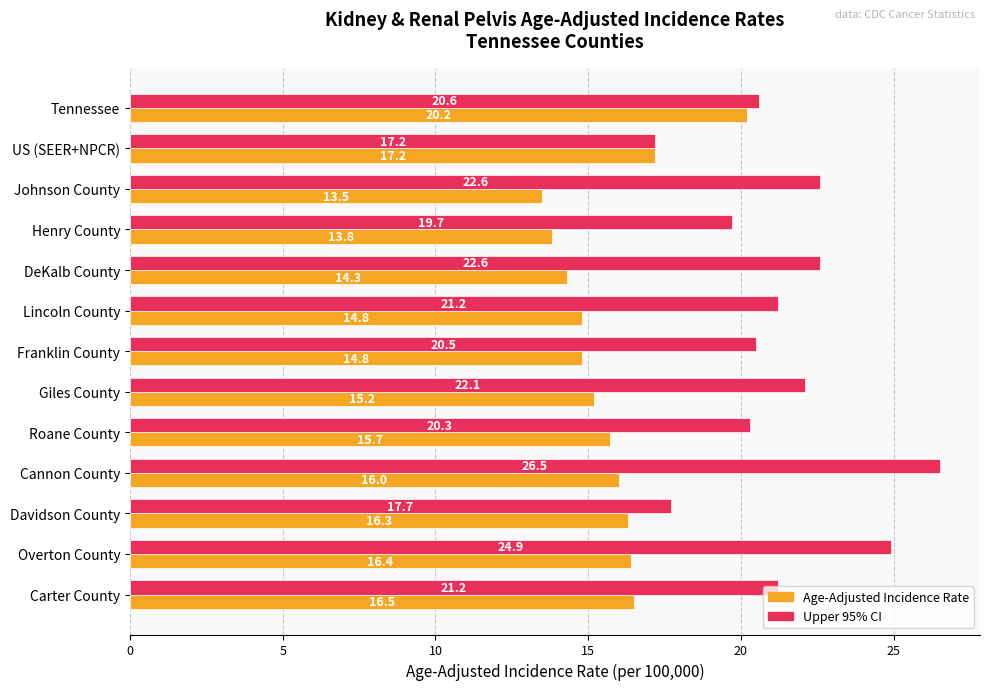

Read the Age-Adjusted Incidence Rate value at Giles County.

15.2